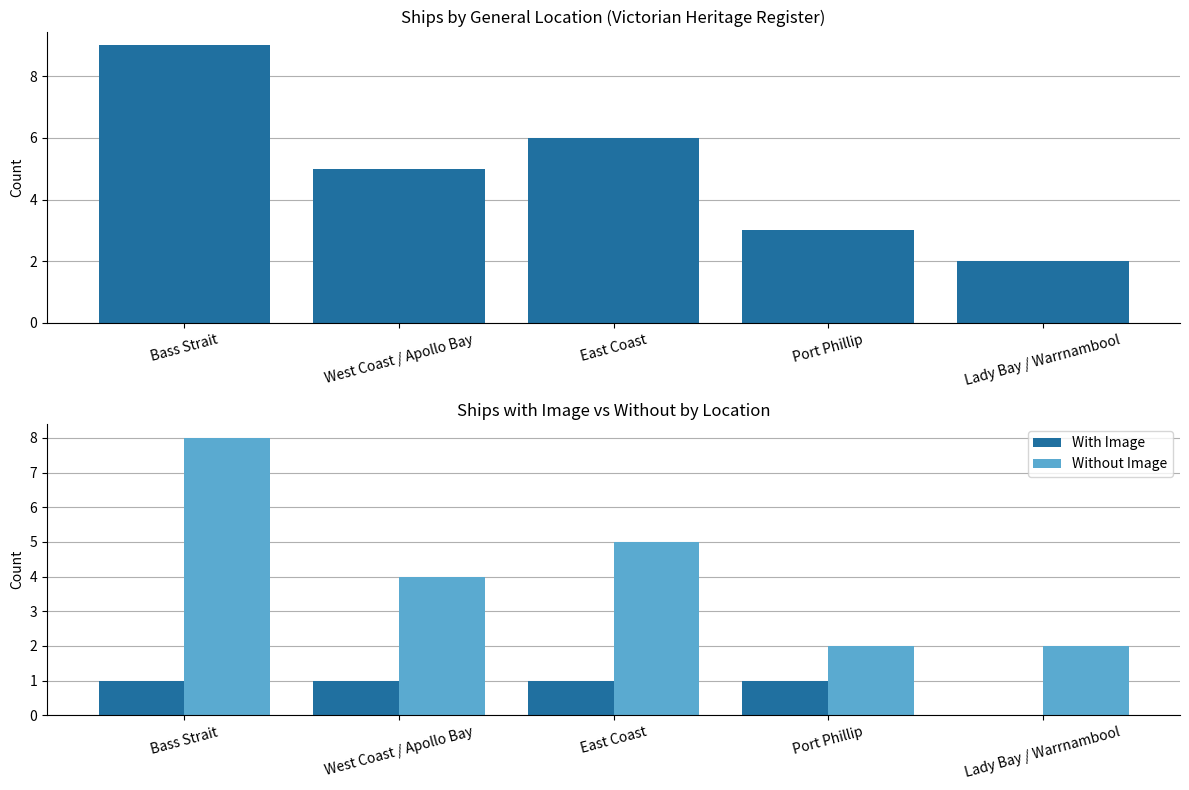

Is it true that With Image equals 1 at West Coast / Apollo Bay?

True